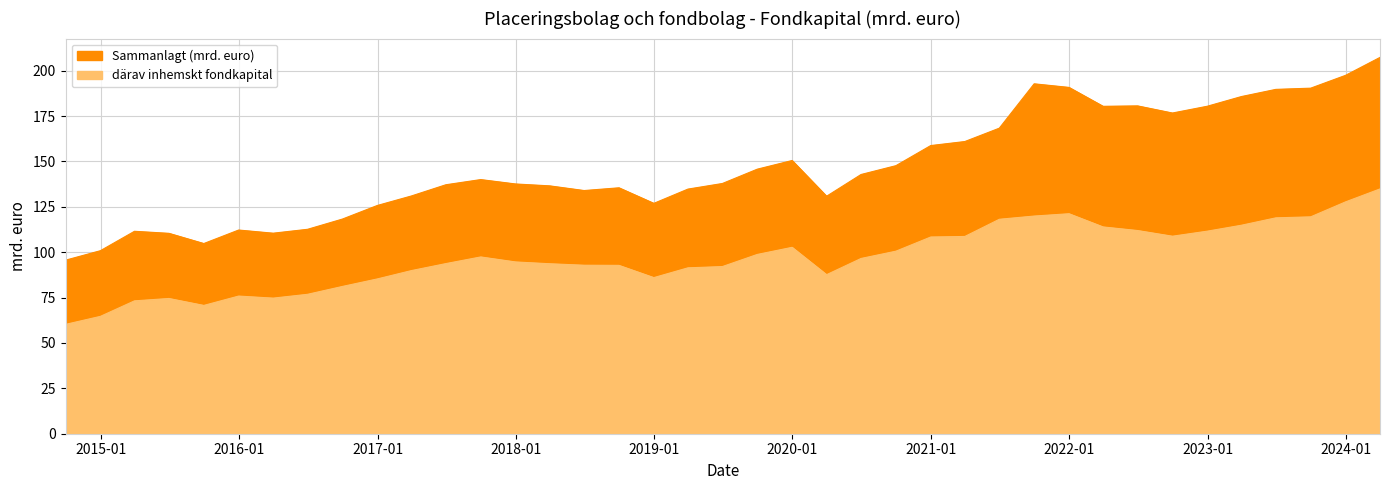

Between 2018-12-31 and 2017-12-31, which is larger?

2017-12-31